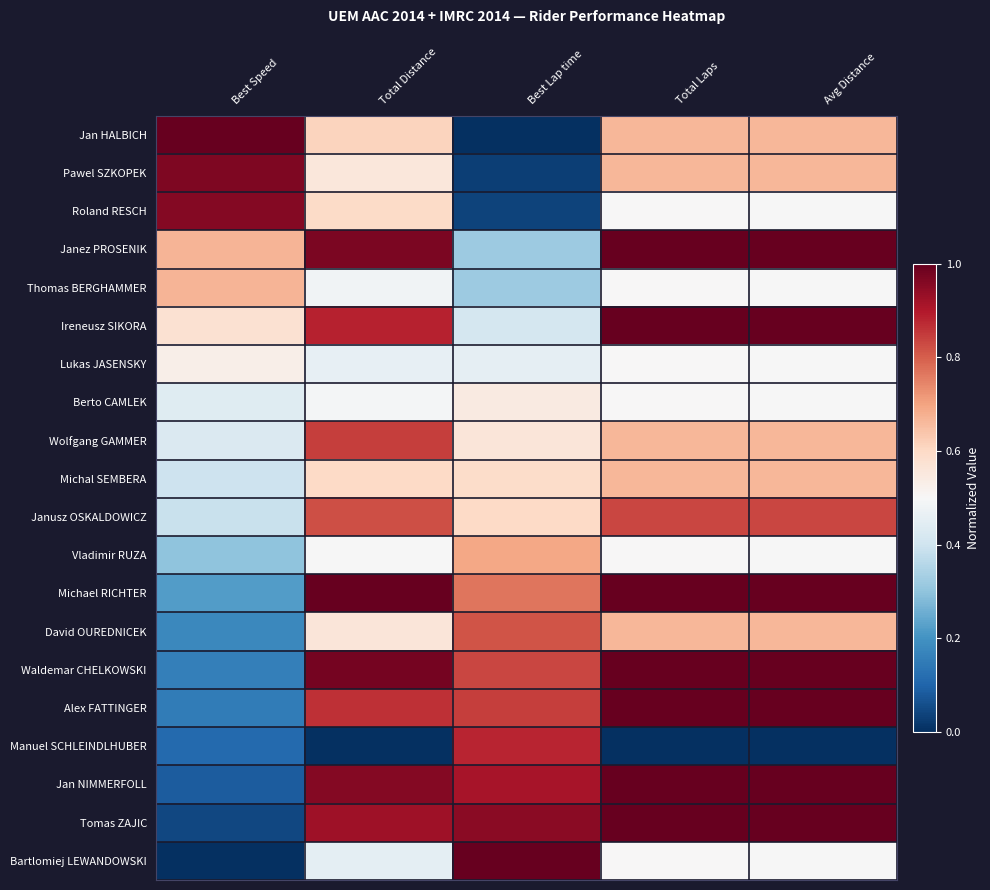

Reading right to left, what are all the values shown in this chart?

Jan HALBICH: Avg Distance=0.7	Total Laps=0.7	Best Lap time=0.0	Total Distance=0.6	Best Speed=1.0
Pawel SZKOPEK: Avg Distance=0.7	Total Laps=0.7	Best Lap time=0.0	Total Distance=0.6	Best Speed=1.0
Roland RESCH: Avg Distance=0.5	Total Laps=0.5	Best Lap time=0.0	Total Distance=0.6	Best Speed=1.0
Janez PROSENIK: Avg Distance=1.0	Total Laps=1.0	Best Lap time=0.3	Total Distance=1.0	Best Speed=0.7
Thomas BERGHAMMER: Avg Distance=0.5	Total Laps=0.5	Best Lap time=0.3	Total Distance=0.5	Best Speed=0.7
Ireneusz SIKORA: Avg Distance=1.0	Total Laps=1.0	Best Lap time=0.4	Total Distance=0.9	Best Speed=0.6
Lukas JASENSKY: Avg Distance=0.5	Total Laps=0.5	Best Lap time=0.5	Total Distance=0.5	Best Speed=0.5
Berto CAMLEK: Avg Distance=0.5	Total Laps=0.5	Best Lap time=0.5	Total Distance=0.5	Best Speed=0.4
Wolfgang GAMMER: Avg Distance=0.7	Total Laps=0.7	Best Lap time=0.6	Total Distance=0.8	Best Speed=0.4
Michal SEMBERA: Avg Distance=0.7	Total Laps=0.7	Best Lap time=0.6	Total Distance=0.6	Best Speed=0.4
Janusz OSKALDOWICZ: Avg Distance=0.8	Total Laps=0.8	Best Lap time=0.6	Total Distance=0.8	Best Speed=0.4
Vladimir RUZA: Avg Distance=0.5	Total Laps=0.5	Best Lap time=0.7	Total Distance=0.5	Best Speed=0.3
Michael RICHTER: Avg Distance=1.0	Total Laps=1.0	Best Lap time=0.8	Total Distance=1.0	Best Speed=0.2
David OUREDNICEK: Avg Distance=0.7	Total Laps=0.7	Best Lap time=0.8	Total Distance=0.6	Best Speed=0.2
Waldemar CHELKOWSKI: Avg Distance=1.0	Total Laps=1.0	Best Lap time=0.8	Total Distance=1.0	Best Speed=0.2
Alex FATTINGER: Avg Distance=1.0	Total Laps=1.0	Best Lap time=0.8	Total Distance=0.9	Best Speed=0.1
Manuel SCHLEINDLHUBER: Avg Distance=0.0	Total Laps=0.0	Best Lap time=0.9	Total Distance=0.0	Best Speed=0.1
Jan NIMMERFOLL: Avg Distance=1.0	Total Laps=1.0	Best Lap time=0.9	Total Distance=1.0	Best Speed=0.1
Tomas ZAJIC: Avg Distance=1.0	Total Laps=1.0	Best Lap time=1.0	Total Distance=0.9	Best Speed=0.0
Bartlomiej LEWANDOWSKI: Avg Distance=0.5	Total Laps=0.5	Best Lap time=1.0	Total Distance=0.5	Best Speed=0.0